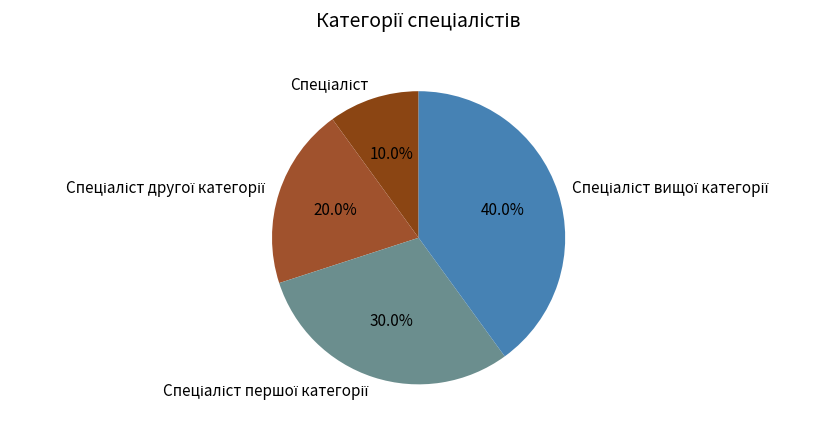

Is there any slice that represents more than half of the pie?

No